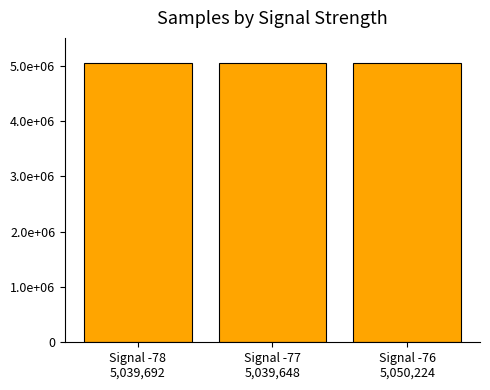

Reading left to right, extract all data points from this chart.

Signal -78
5,039,692=5039692	Signal -77
5,039,648=5039648	Signal -76
5,050,224=5050224